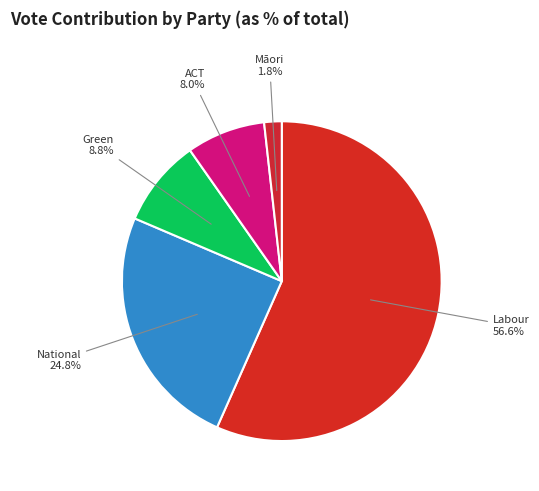

To the nearest percent, what portion does Labour represent?

57%